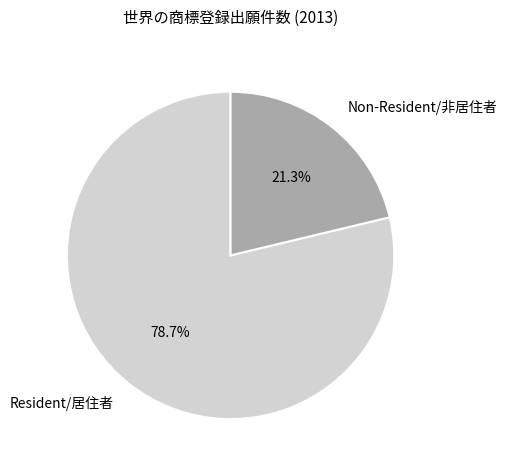

How many slices are in this pie chart?

2